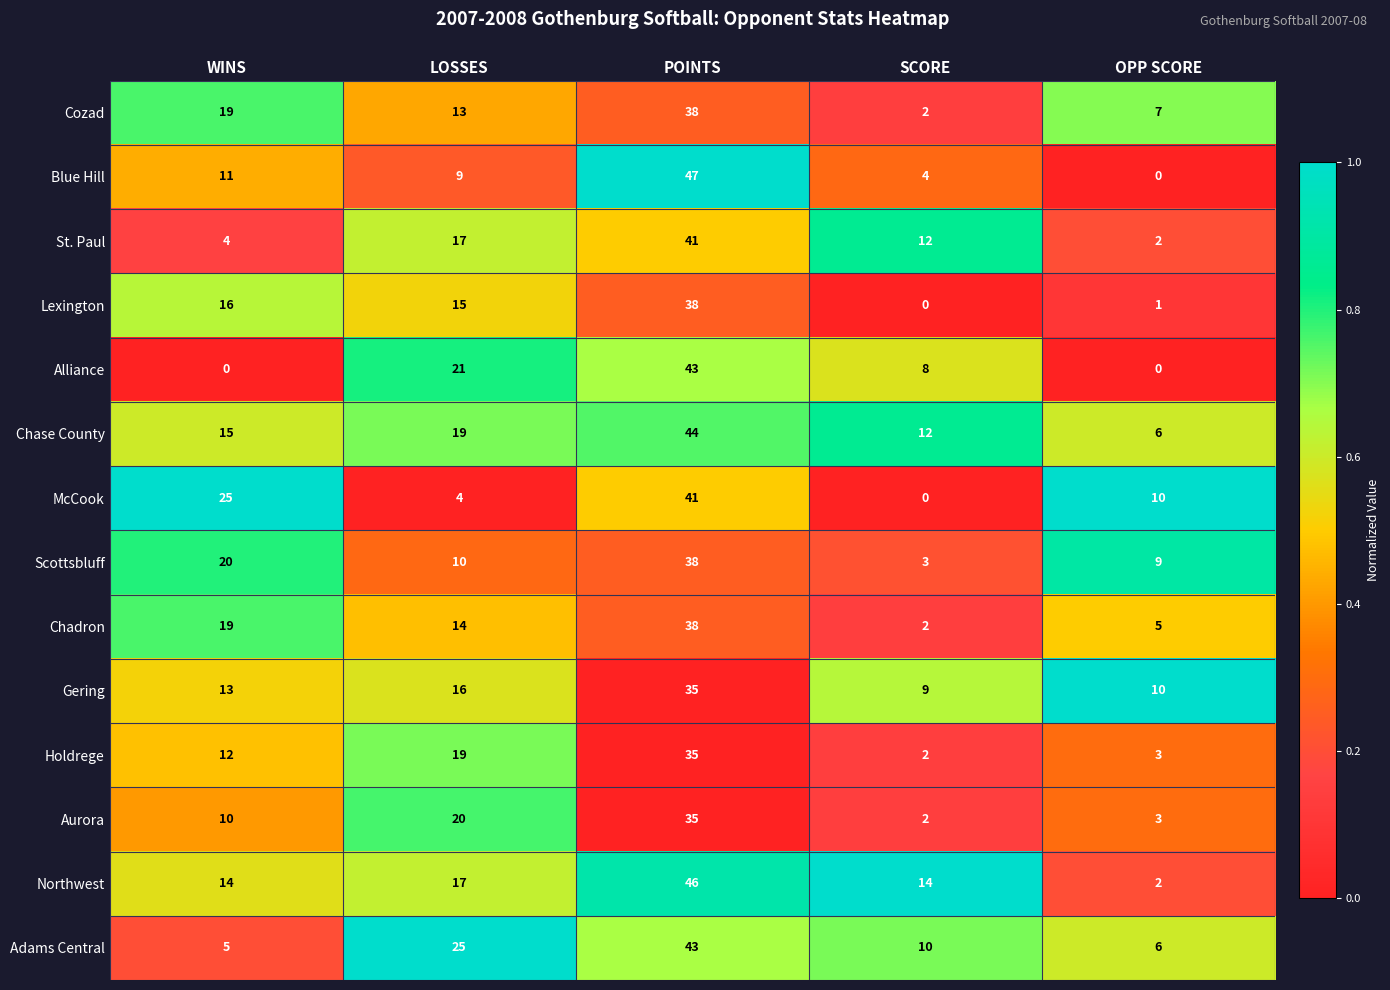

Which label corresponds to the largest value in the chart?

POINTS